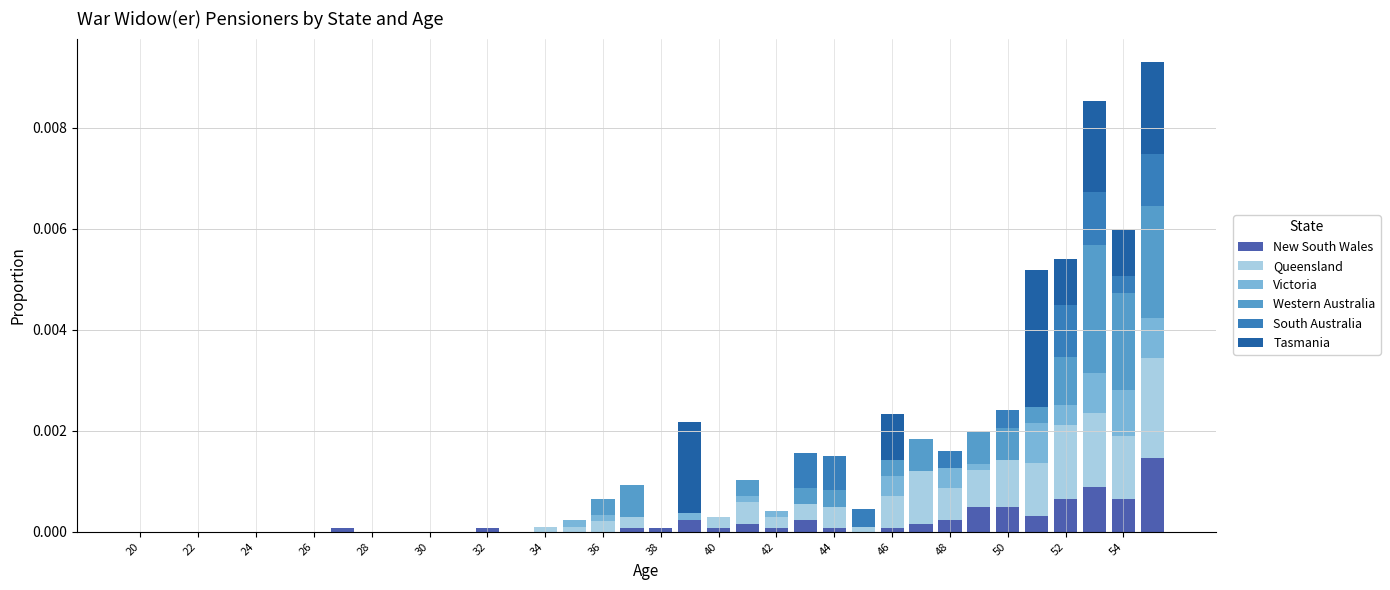

Does the chart contain stacked bars?

Yes